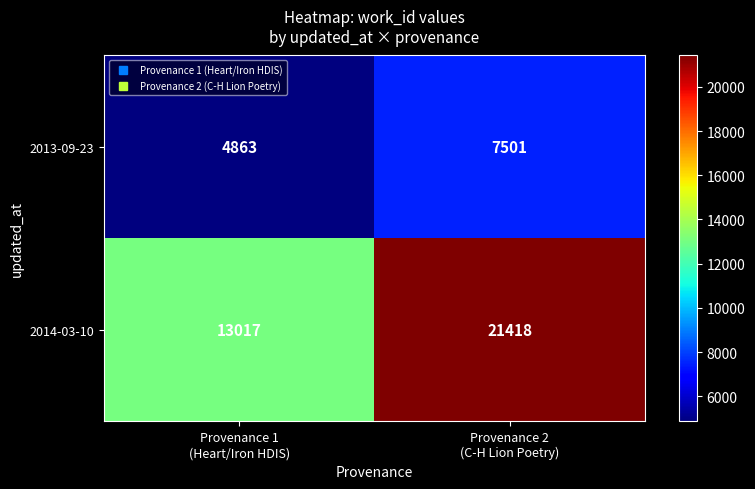

Which series has the largest total across all categories?

2014-03-10